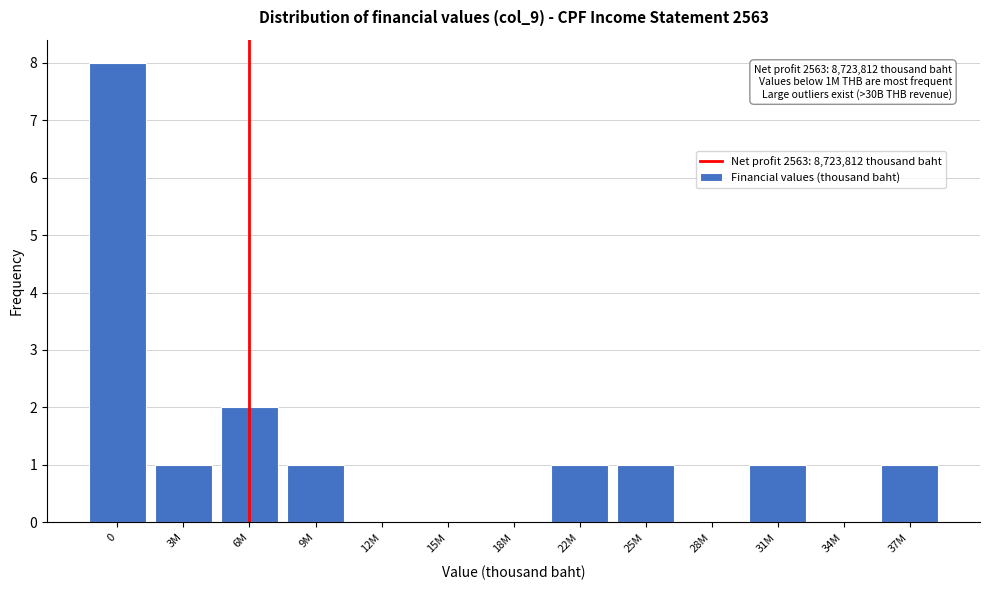

Reading right to left, list all the values displayed in this chart.

37M=1	34M=0	31M=1	28M=0	25M=1	22M=1	18M=0	15M=0	12M=0	9M=1	6M=2	3M=1	0=8